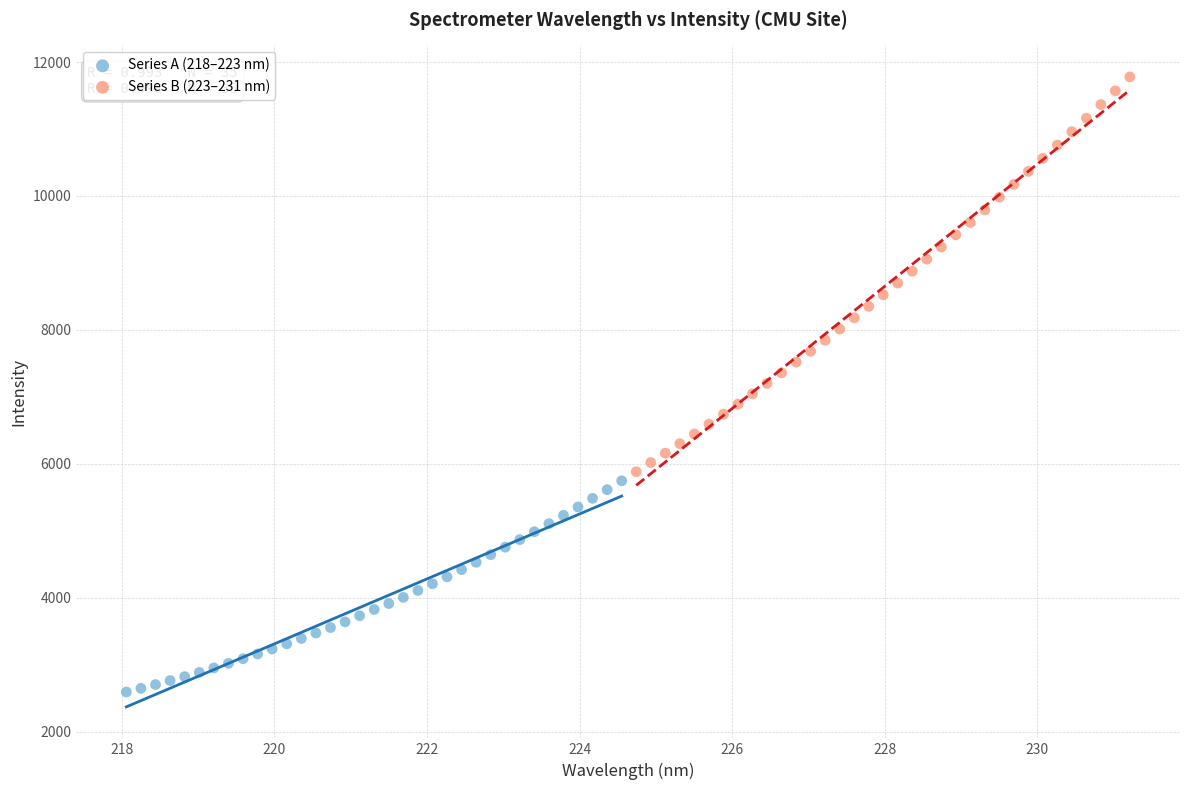

Which series reaches the maximum Y coordinate?

Series B (223–231 nm)